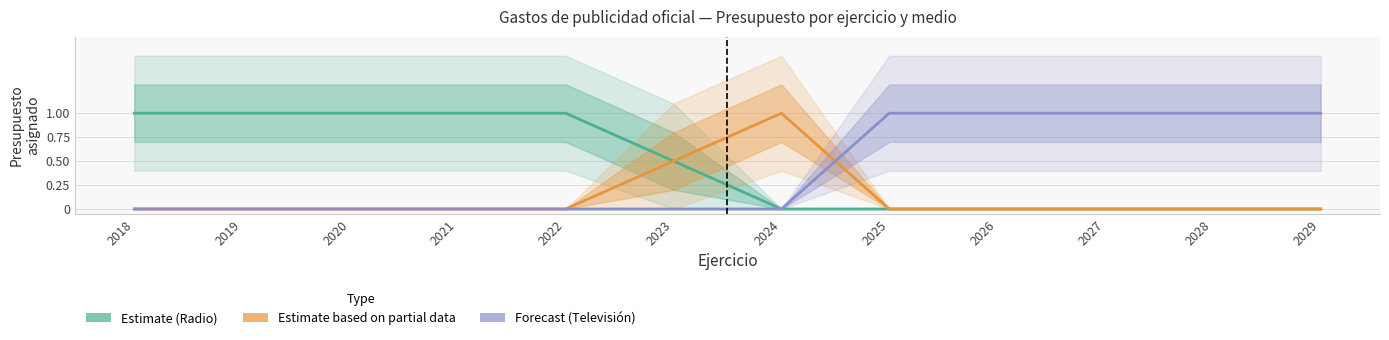

How many lines are shown in the chart?

3